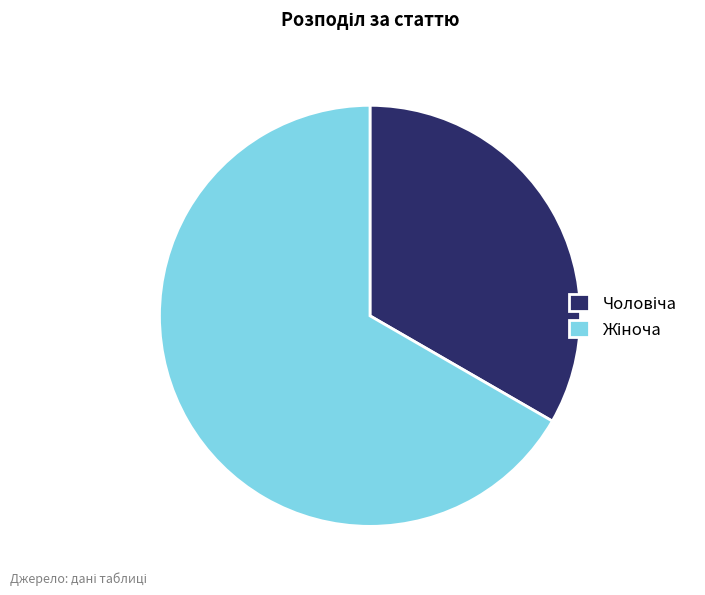

Does any single category account for the majority?

Yes